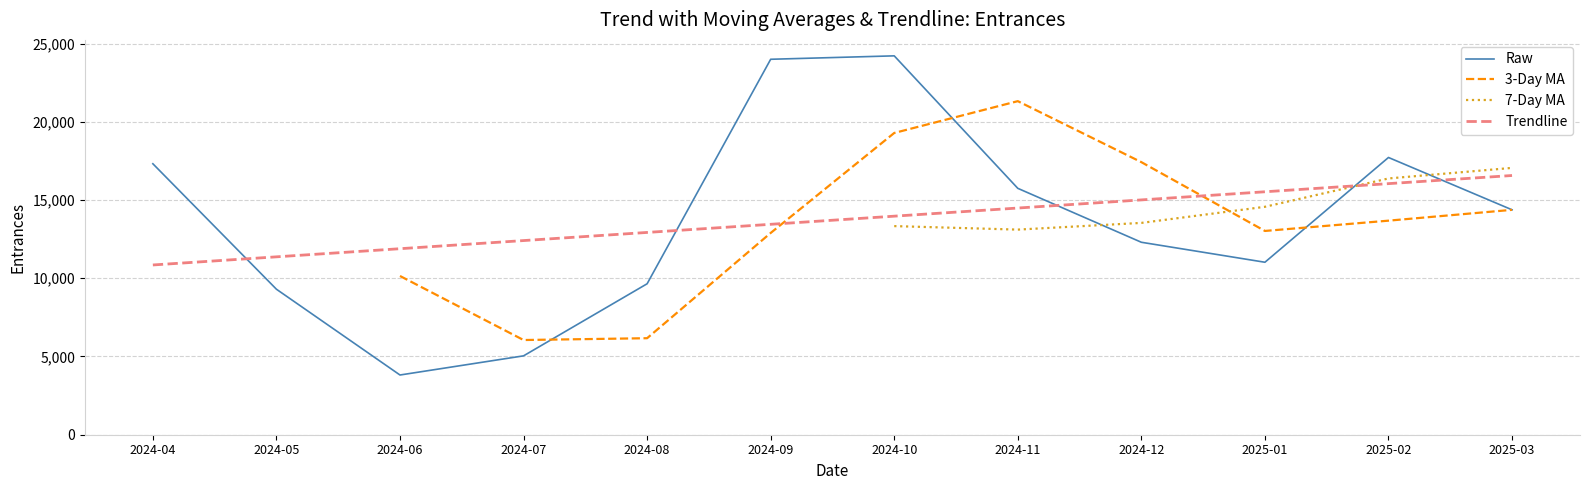

Which category has the lowest value across all series?

2024-06